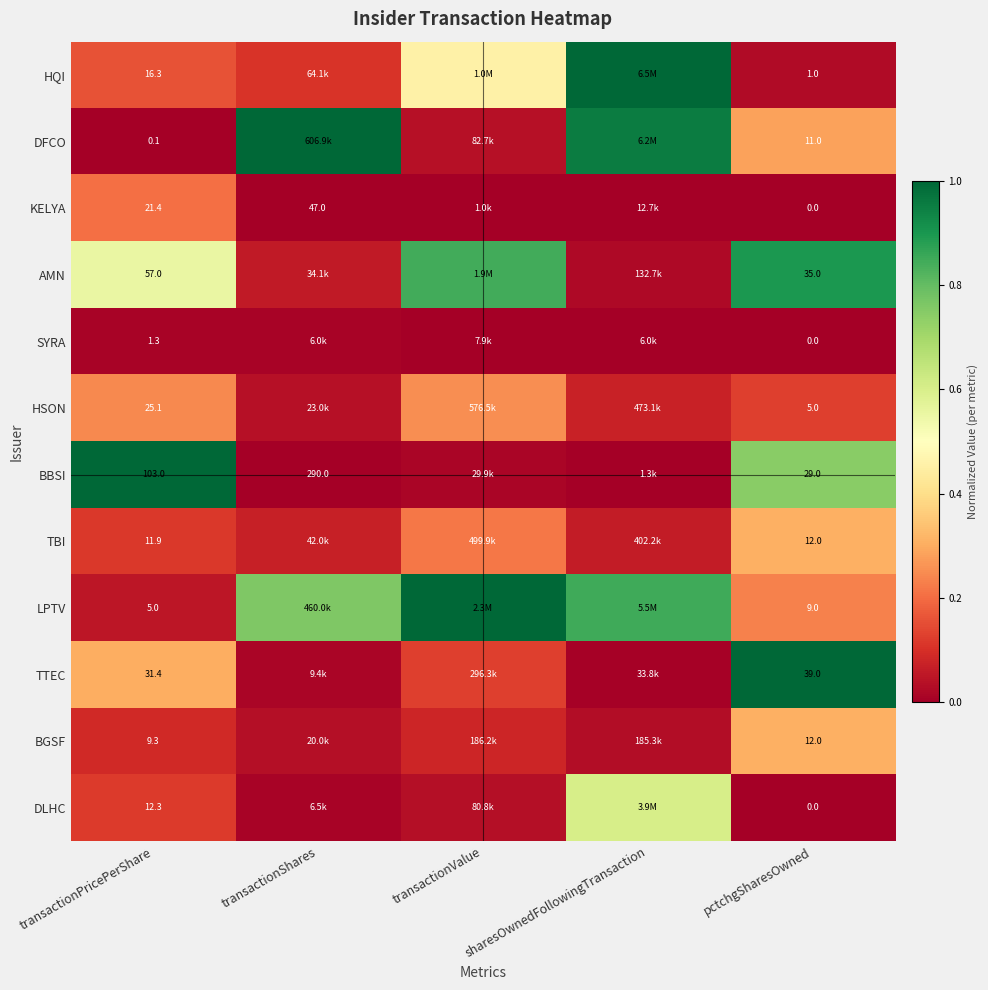

At which category is the sum across all series the highest?

pctchgSharesOwned